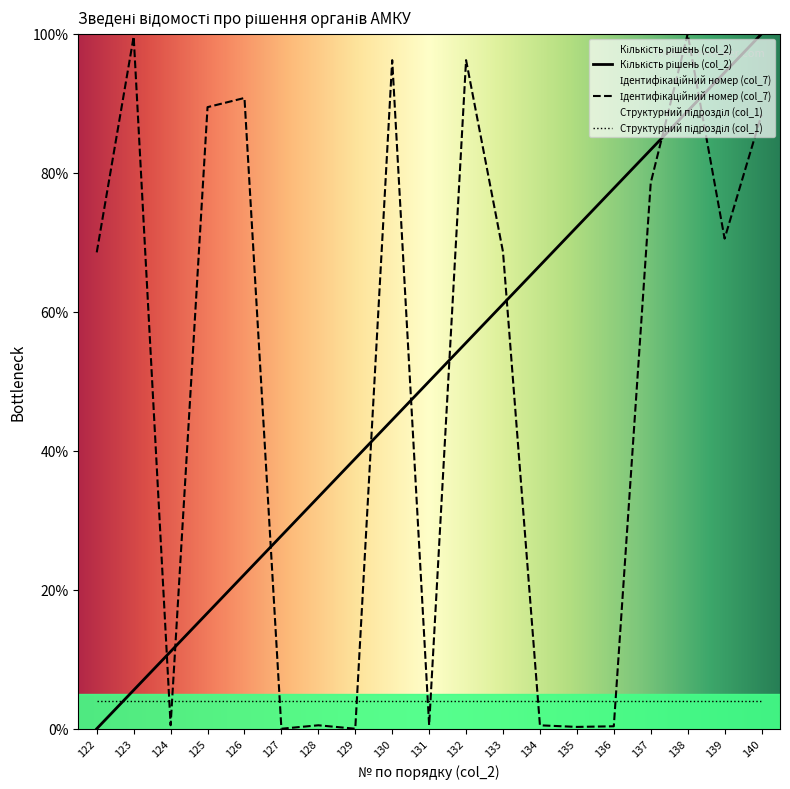

Reading right to left, what are all the values shown in this chart?

Кількість рішень (col_2): 140=100.0	139=94.4	138=88.9	137=83.3	136=77.8	135=72.2	134=66.7	133=61.1	132=55.6	131=50.0	130=44.4	129=38.9	128=33.3	127=27.8	126=22.2	125=16.7	124=11.1	123=5.6	122=0.0
Ідентифікаційний номер (col_7): 140=88.4	139=70.5	138=100.0	137=78.6	136=0.4	135=0.3	134=0.5	133=68.6	132=96.2	131=0.5	130=96.2	129=0.0	128=0.5	127=0.0	126=90.8	125=89.5	124=0.5	123=99.6	122=68.6